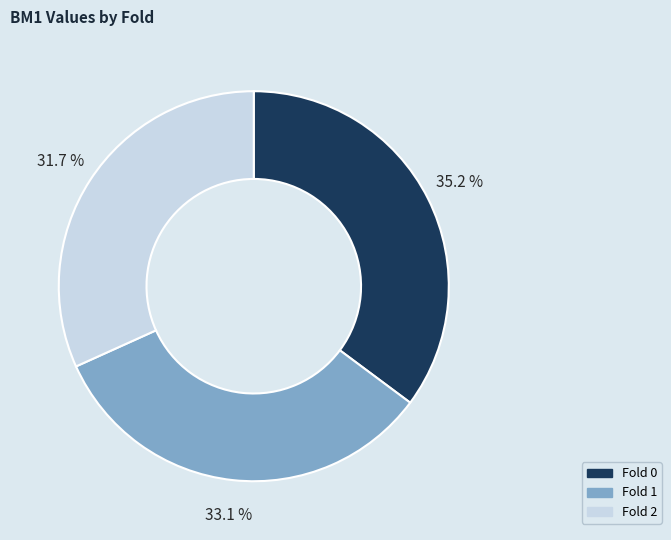

Is it true that Fold 1 is 19% of the pie?

False